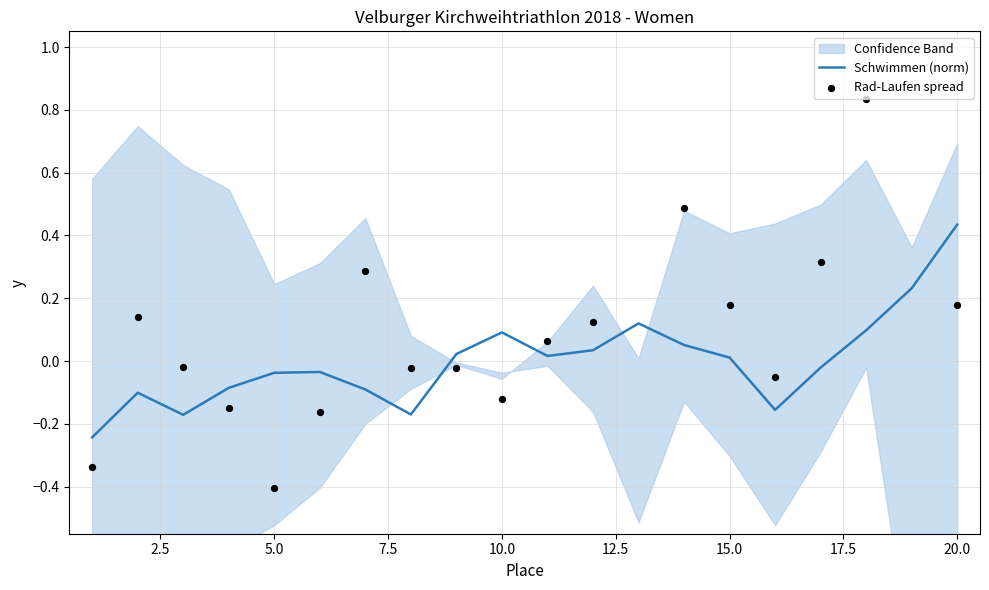

Is the value of Rad-Laufen spread at 2.5 greater than the value of Schwimmen (norm) at 18?

No